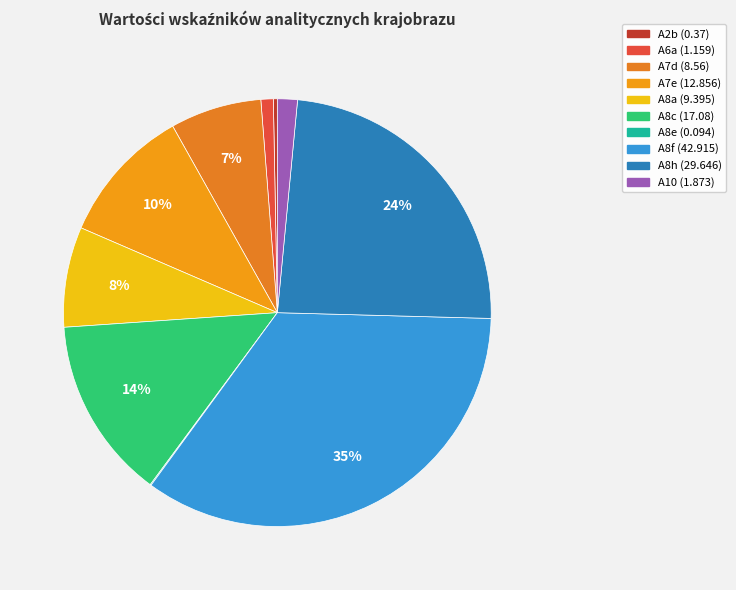

What percentage is NOT represented by A8c?

86.2%